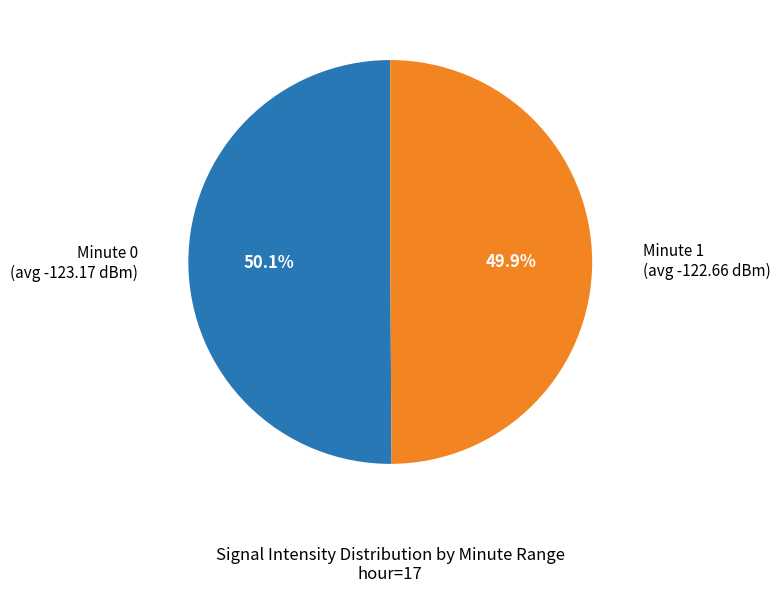

What is the ratio of the value at Minute 1 (avg -122.66 dBm) to the value at Minute 0 (avg -123.17 dBm)?

1.0